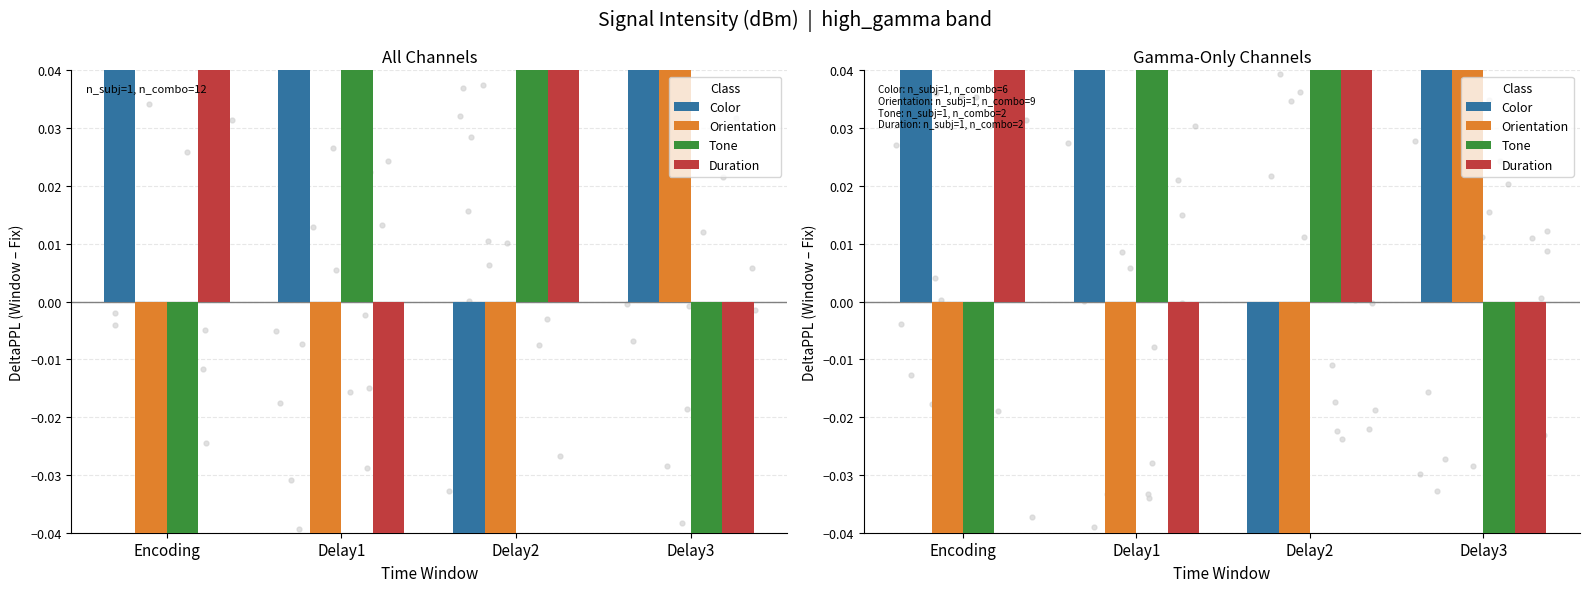

Which series reaches the minimum Y coordinate?

Duration